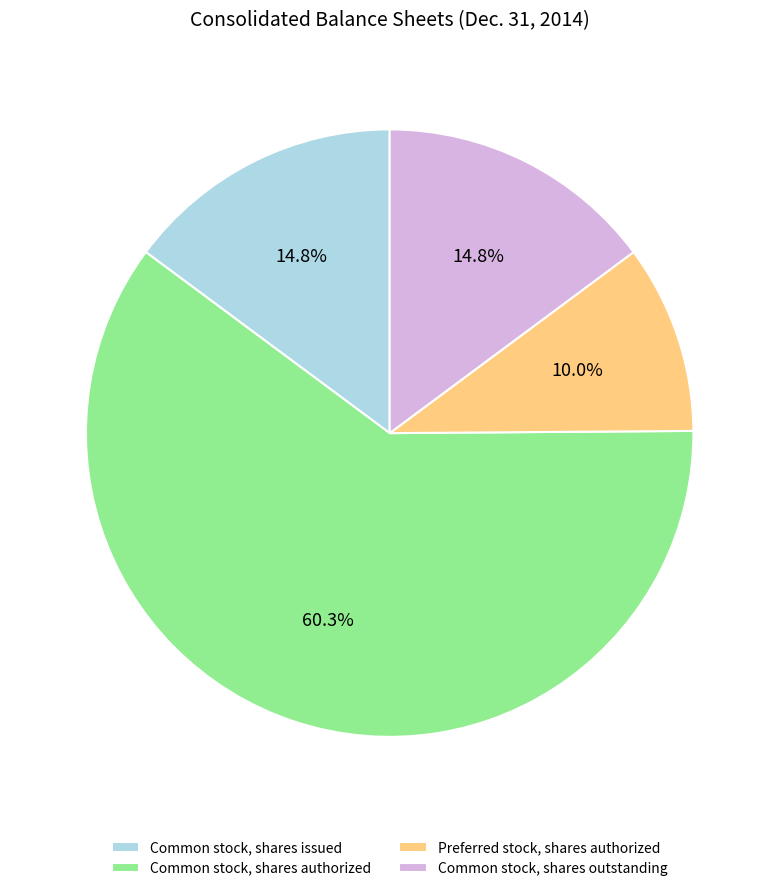

How many slices are in this pie chart?

4